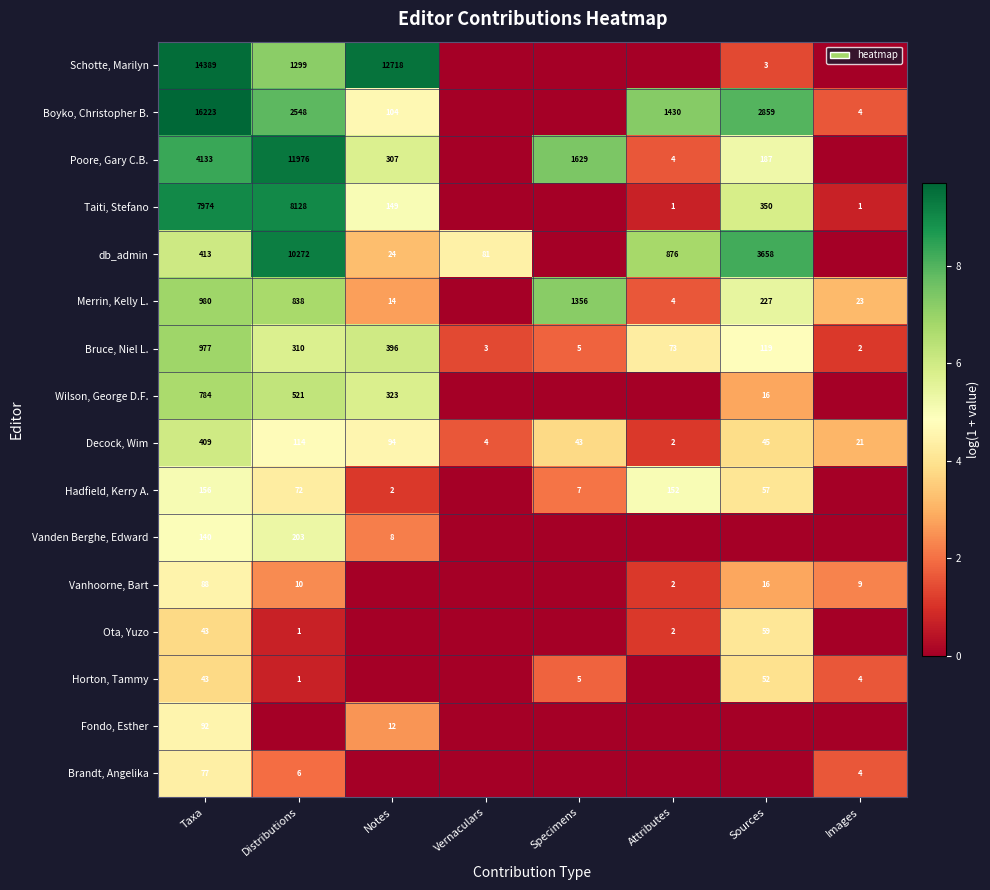

Which category has the highest value in the Bruce, Niel L. series?

Taxa